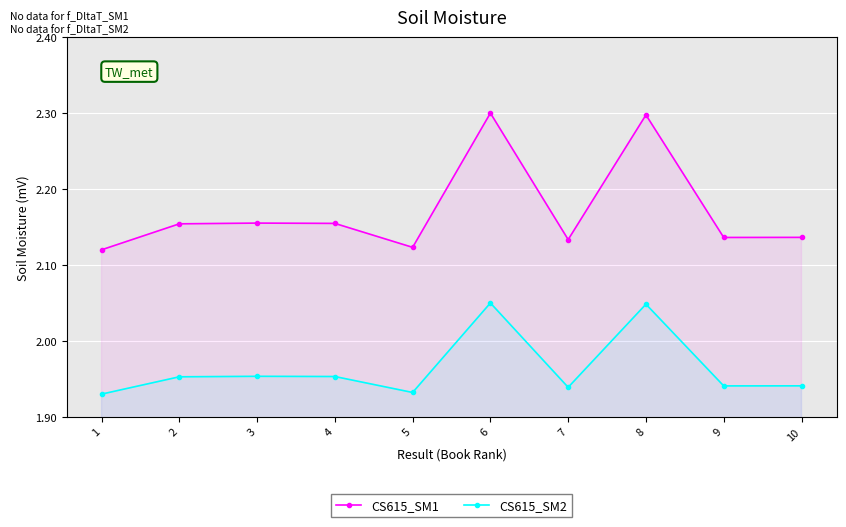

What is the spread (max minus min) of values at 8?

0.2